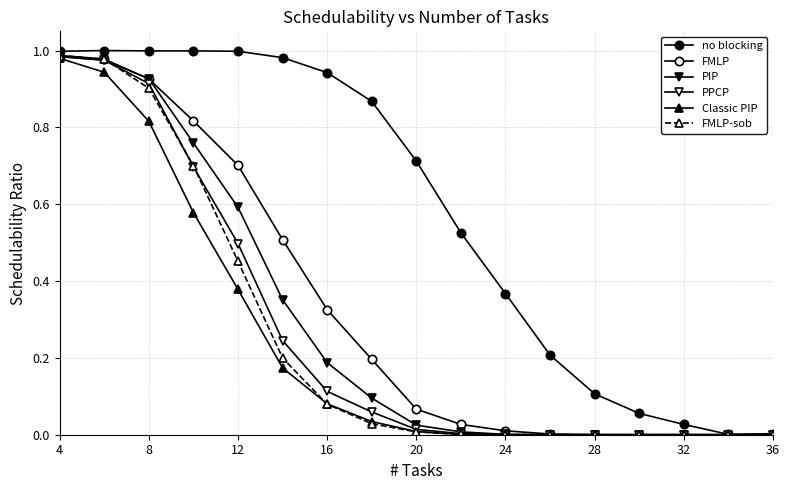

What is the difference between the second highest and second lowest values in the PPCP series?

1.0